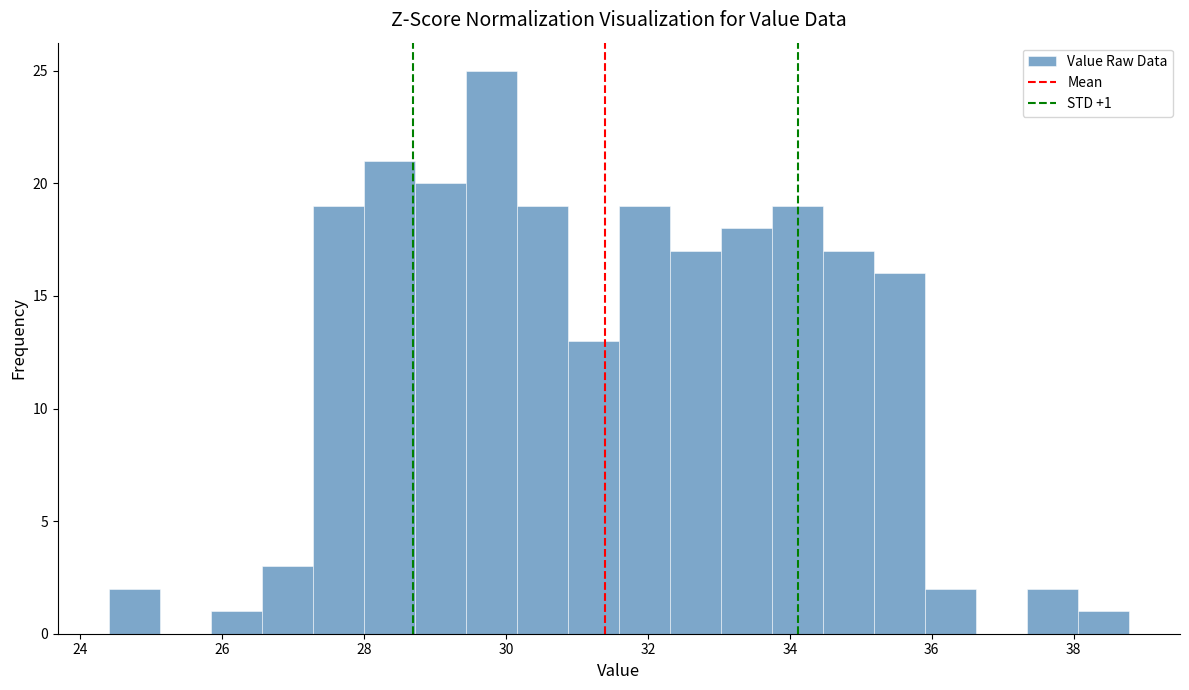

Around what value on the x-axis is the tallest bar? Give the approximate position of its centre, as read against the axis.

29.8